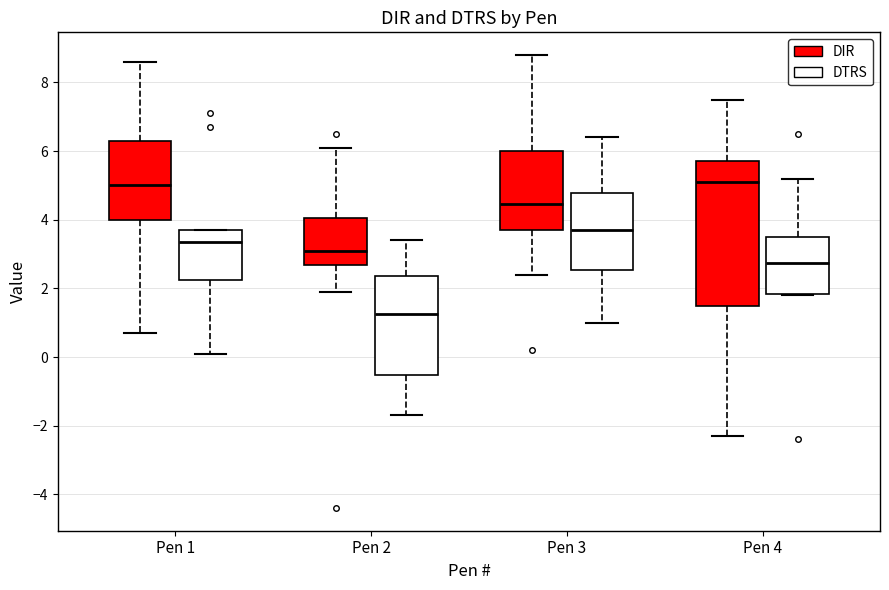

Which box is the tallest, from its lower edge to its upper edge?

Pen 4 (DIR)